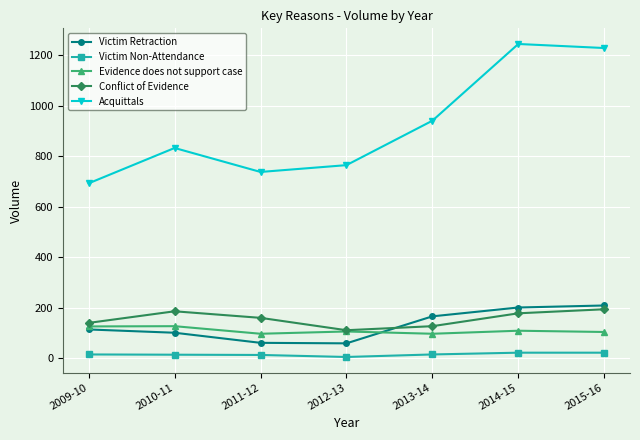

How many data points in Victim Retraction are less than 114?

3